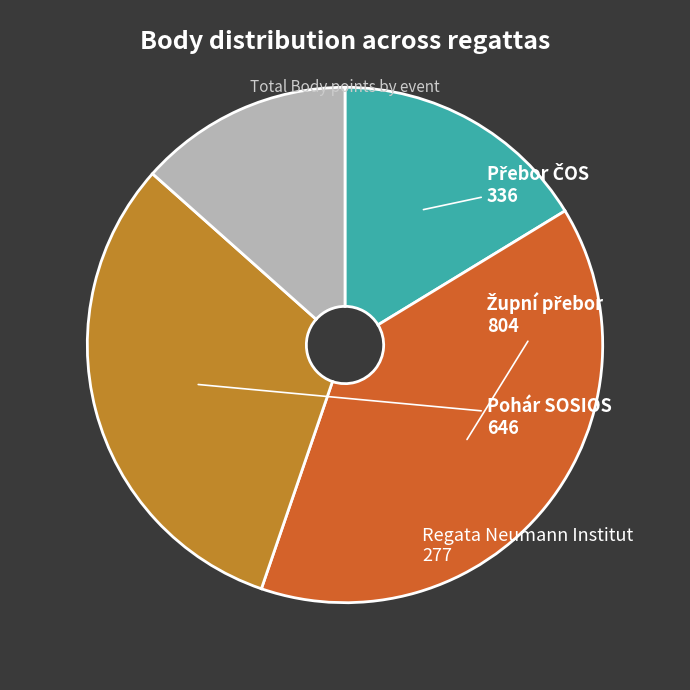

Does any single category account for the majority?

No